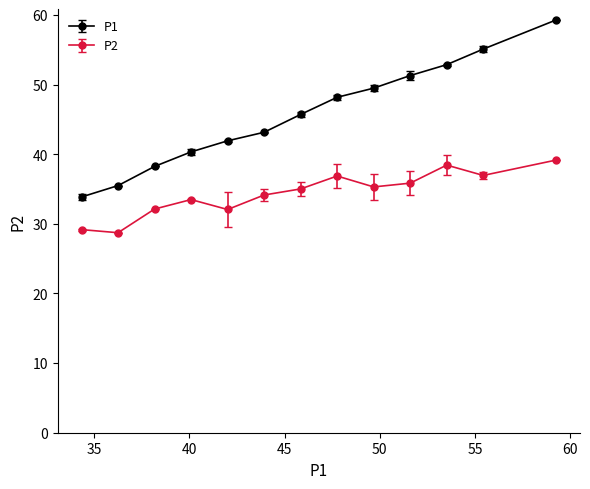

Which series has the largest range (max minus min)?

P1